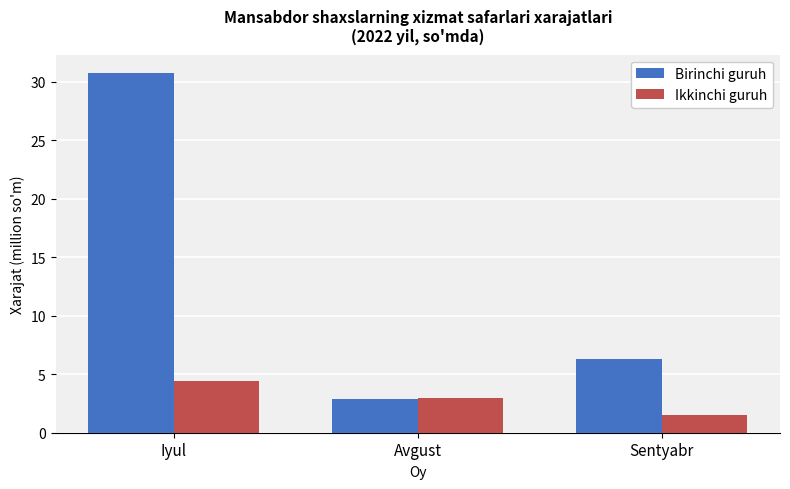

Between Iyul and Avgust, which series saw the biggest shift?

Birinchi guruh